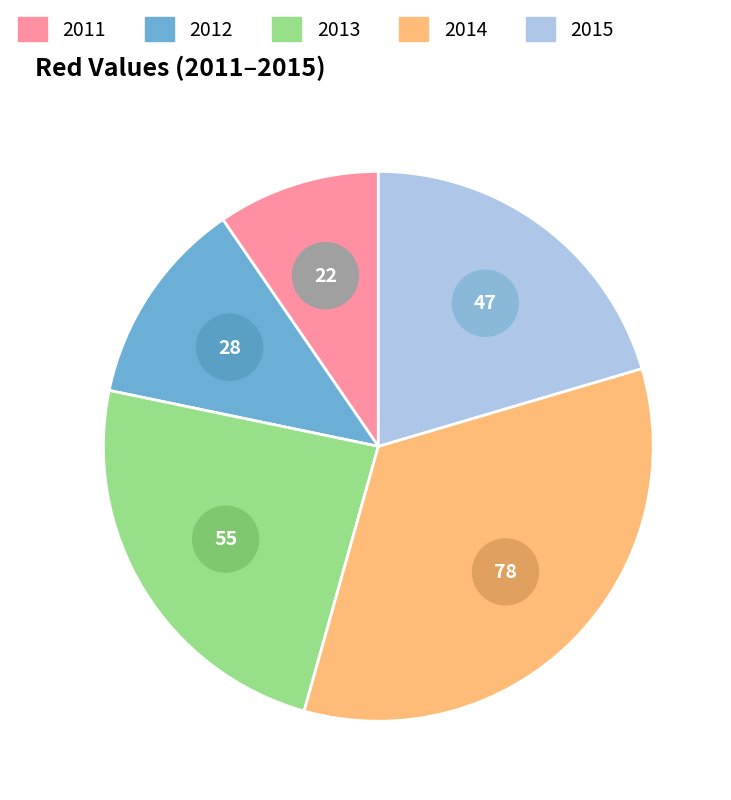

Does 2014 account for over 50% of the chart?

No